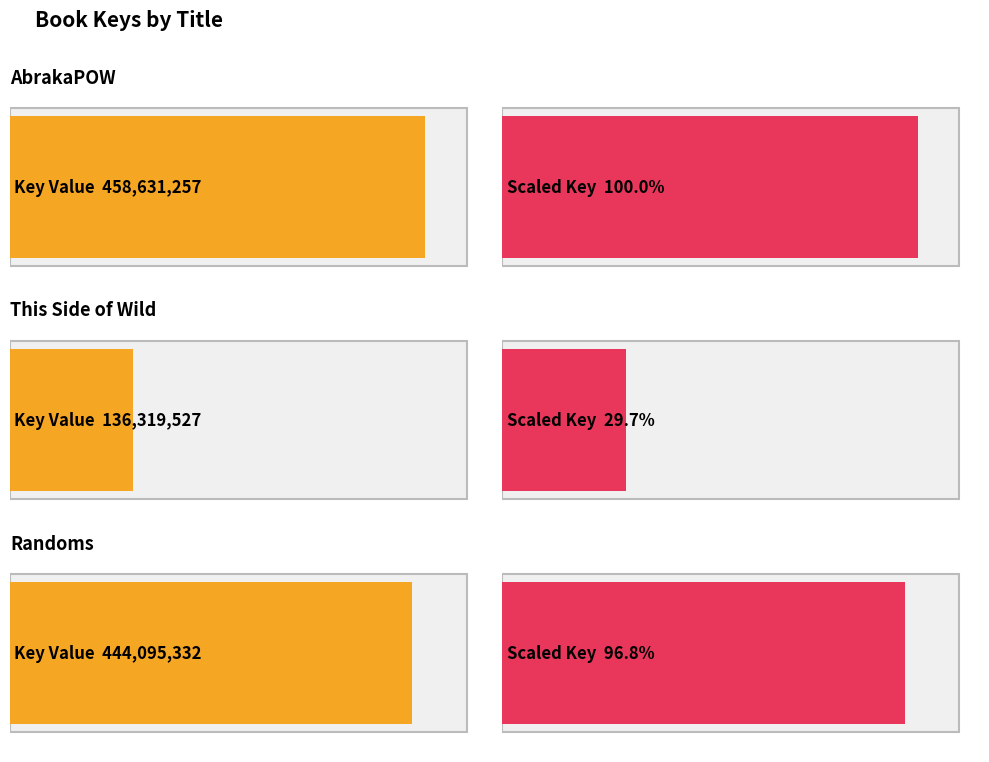

What position from the right is Randoms?

1